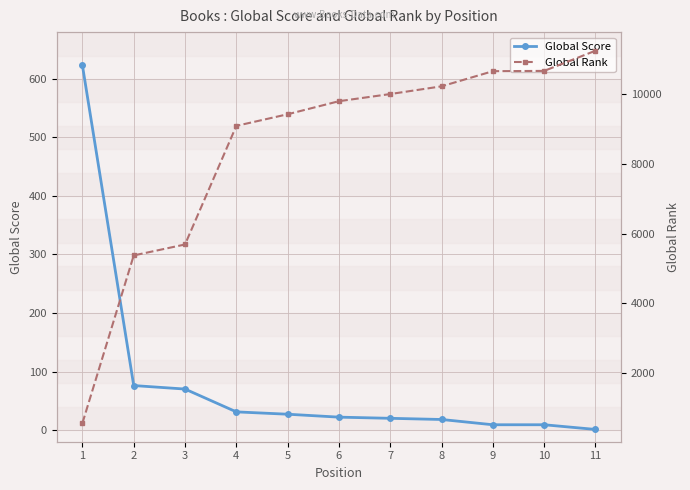

The value of Global Rank at 1 is 571. True or false?

True